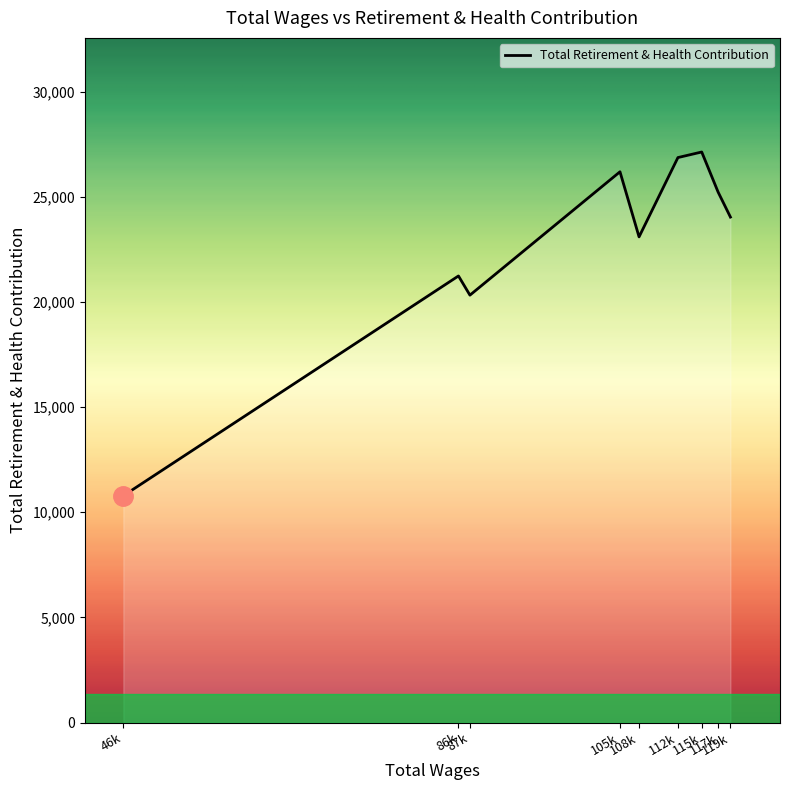

Which label corresponds to the largest value in the chart?

115k